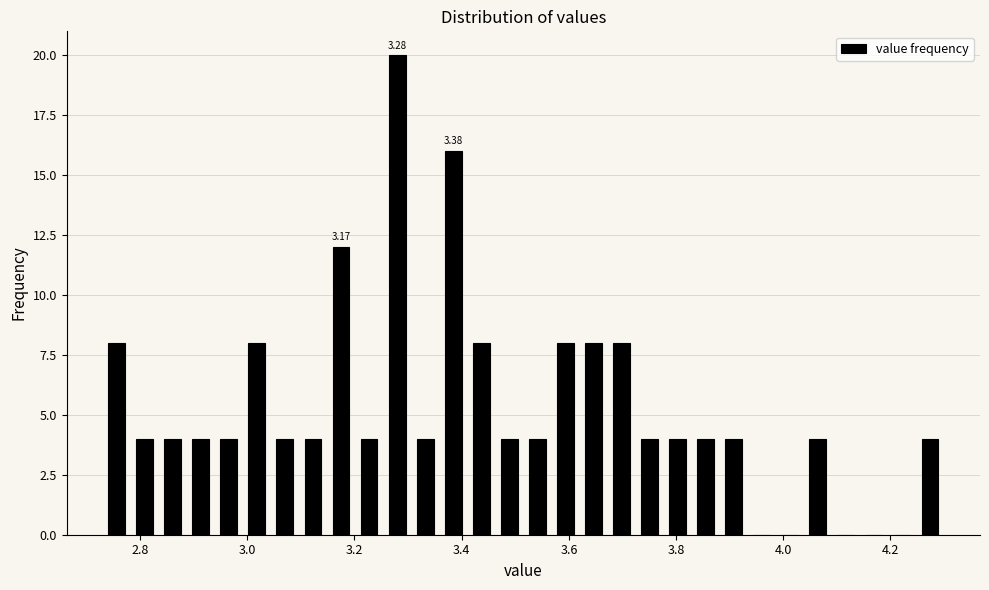

Around what value on the x-axis is the tallest bar? Give the approximate position of its centre, as read against the axis.

3.28